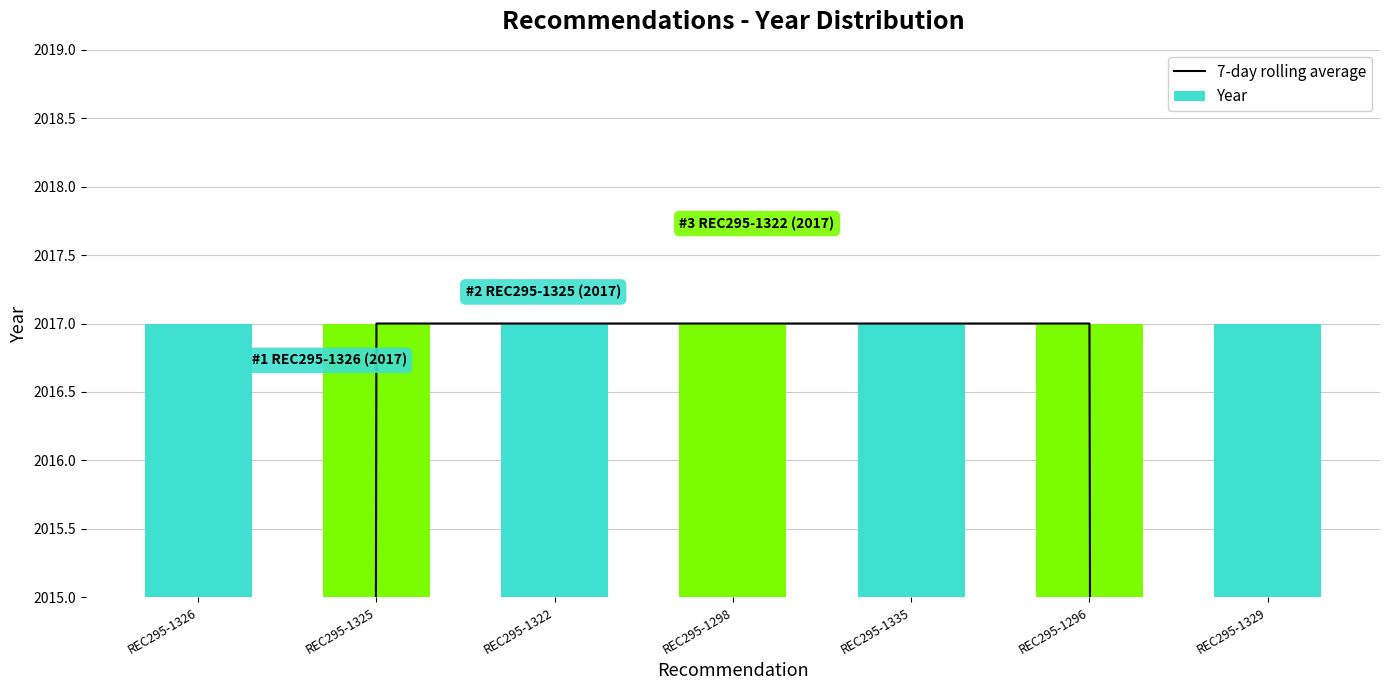

The Year series shows 2017.0 at REC295-1296. True or false?

True